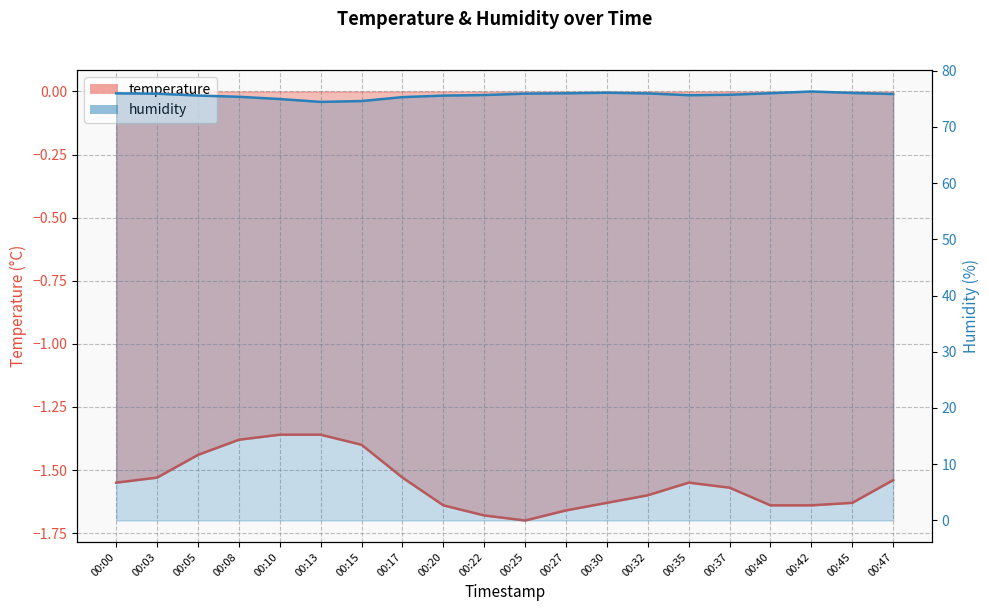

At 00:08, list the series in order from smallest to largest.

temperature, humidity